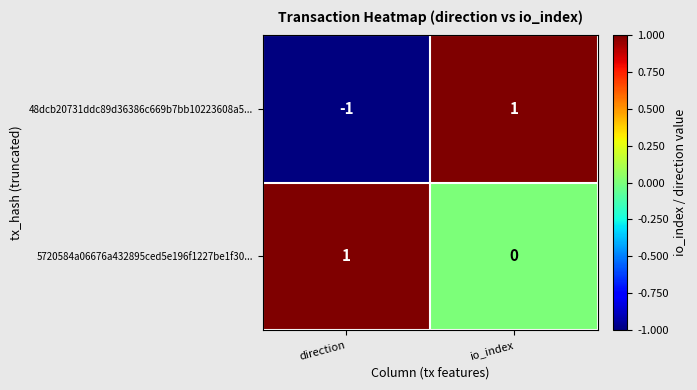

The 48dcb20731ddc89d36386c669b7bb10223608a5... series shows 1 at io_index. True or false?

True